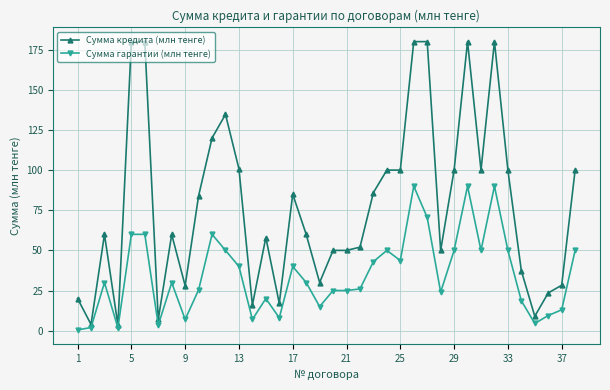

True or false: Сумма гарантии (млн тенге) and Сумма кредита (млн тенге) cross at least once.

False